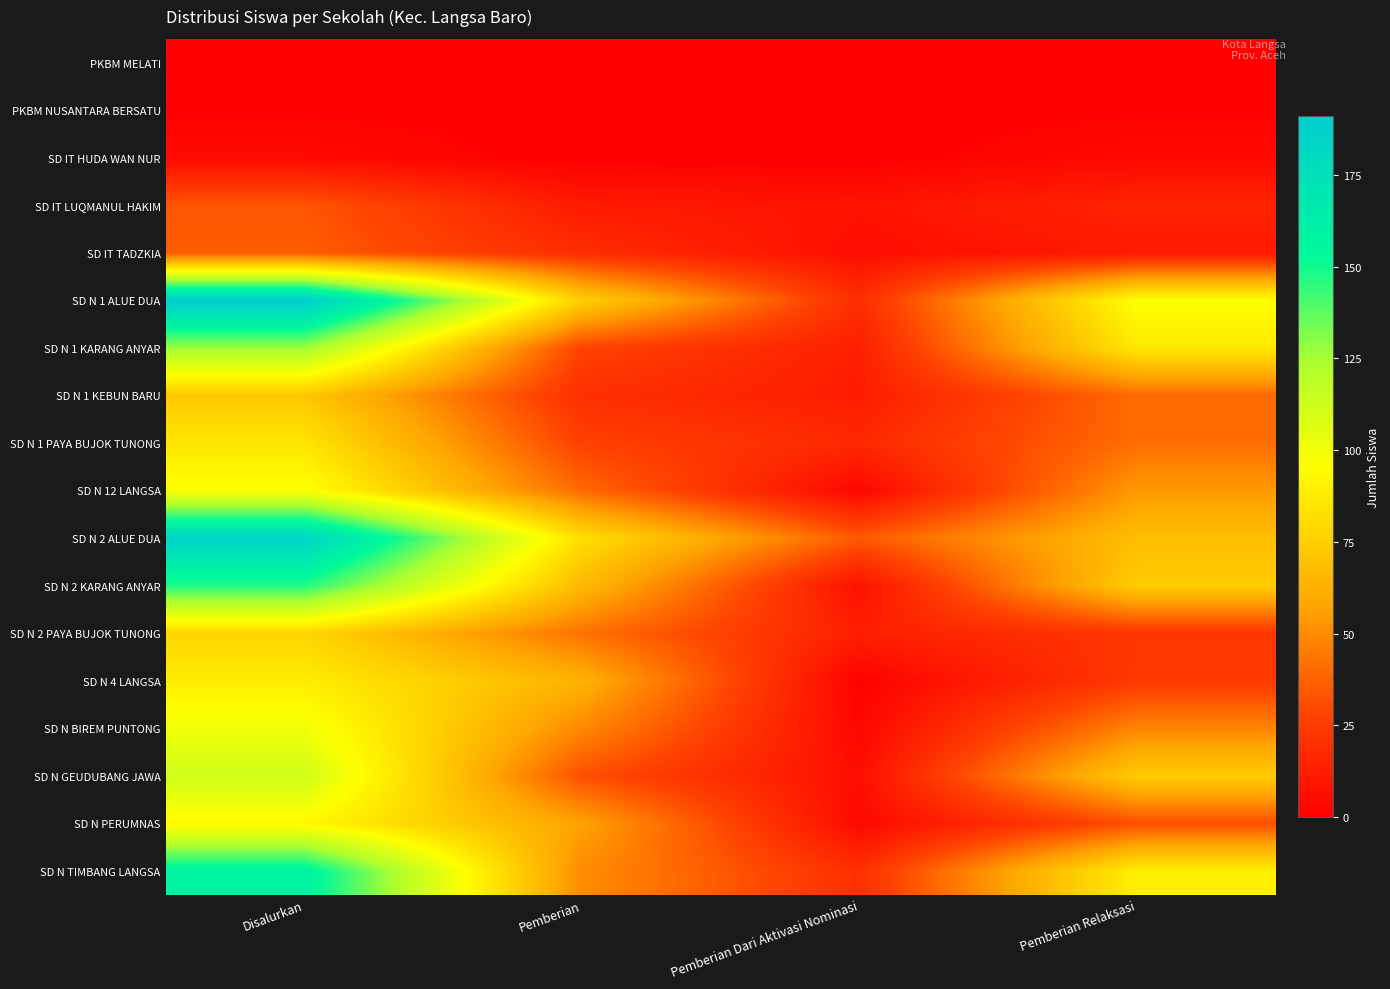

Rank the series by their maximum value, from lowest to highest.

PKBM MELATI, PKBM NUSANTARA BERSATU, SD IT HUDA WAN NUR, SD IT LUQMANUL HAKIM, SD IT TADZKIA, SD N 1 KEBUN BARU, SD N 2 PAYA BUJOK TUNONG, SD N 1 PAYA BUJOK TUNONG, SD N 4 LANGSA, SD N PERUMNAS, SD N 12 LANGSA, SD N BIREM PUNTONG, SD N GEUDUBANG JAWA, SD N 1 KARANG ANYAR, SD N 2 KARANG ANYAR, SD N TIMBANG LANGSA, SD N 2 ALUE DUA, SD N 1 ALUE DUA